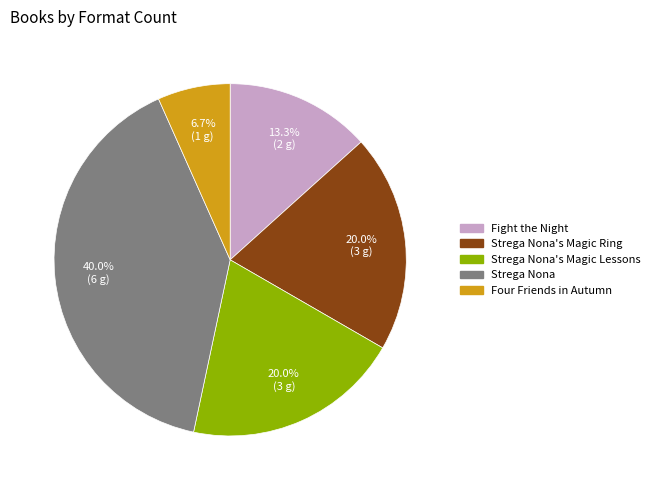

Is there a majority slice in this chart?

No